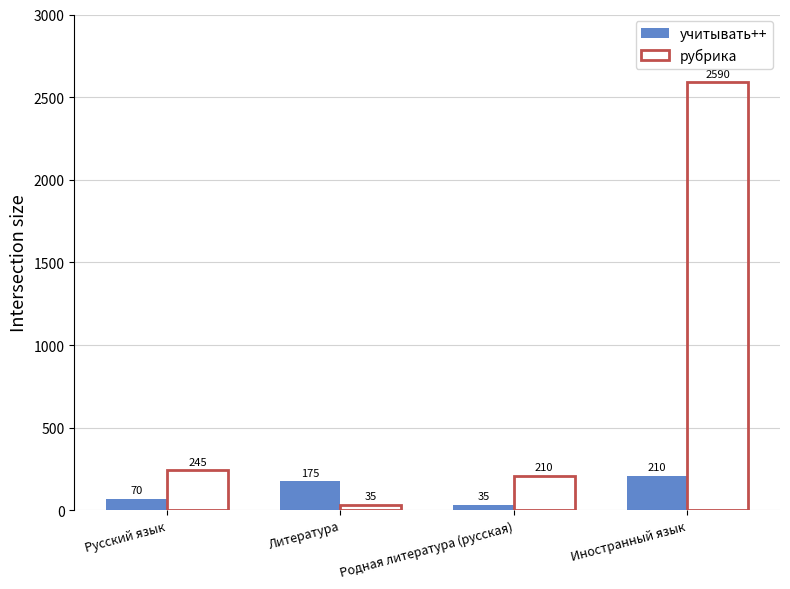

List the series in order of their peak value, highest first.

рубрика, учитывать++